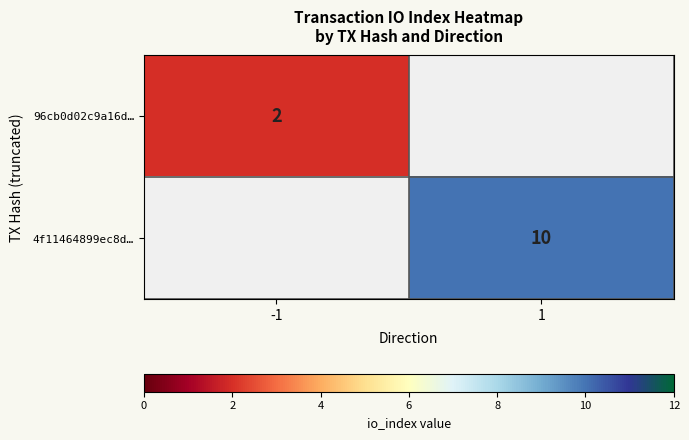

Is the value of 96cb0d02c9a16d… at -1 greater than the value of 4f11464899ec8d… at 1?

No